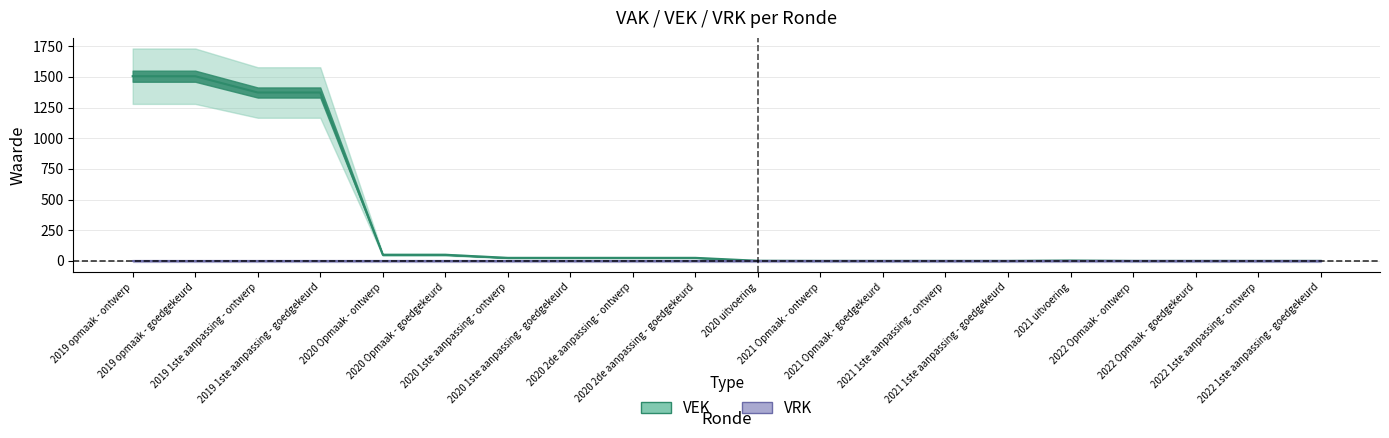

True or false: the data has more than 2 interior local peaks.

False